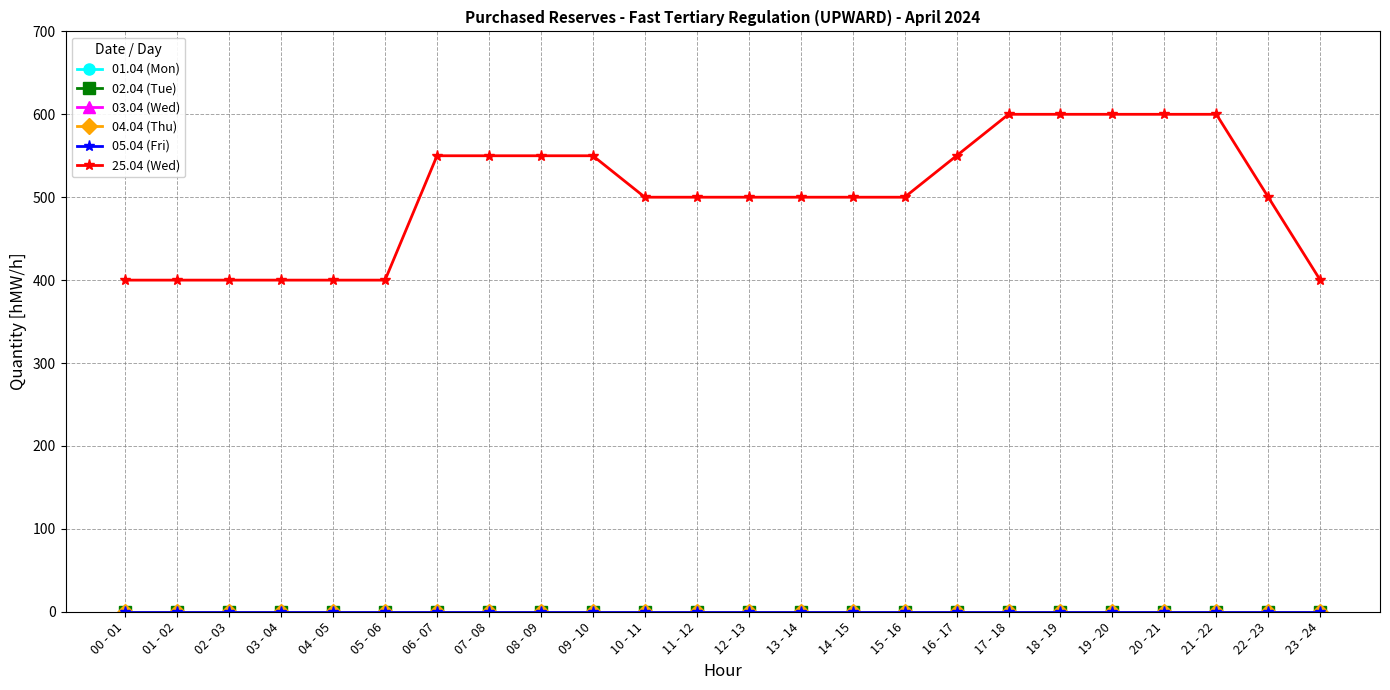

Is this an area chart (filled region under the line)?

No